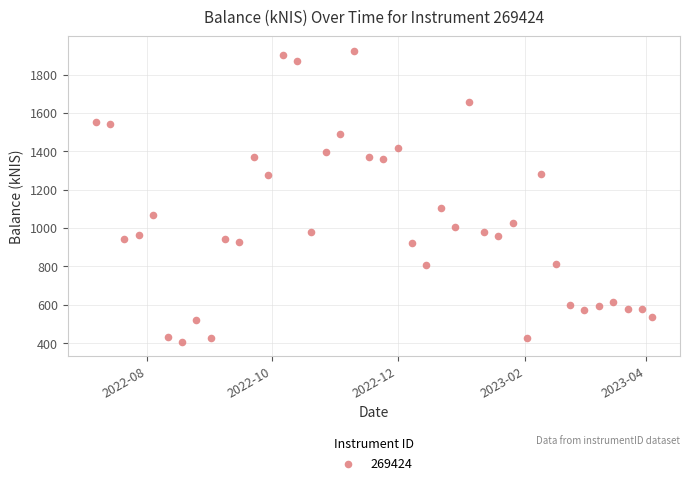

What Y value in the scatter plot is closest to 1165?

1103.2